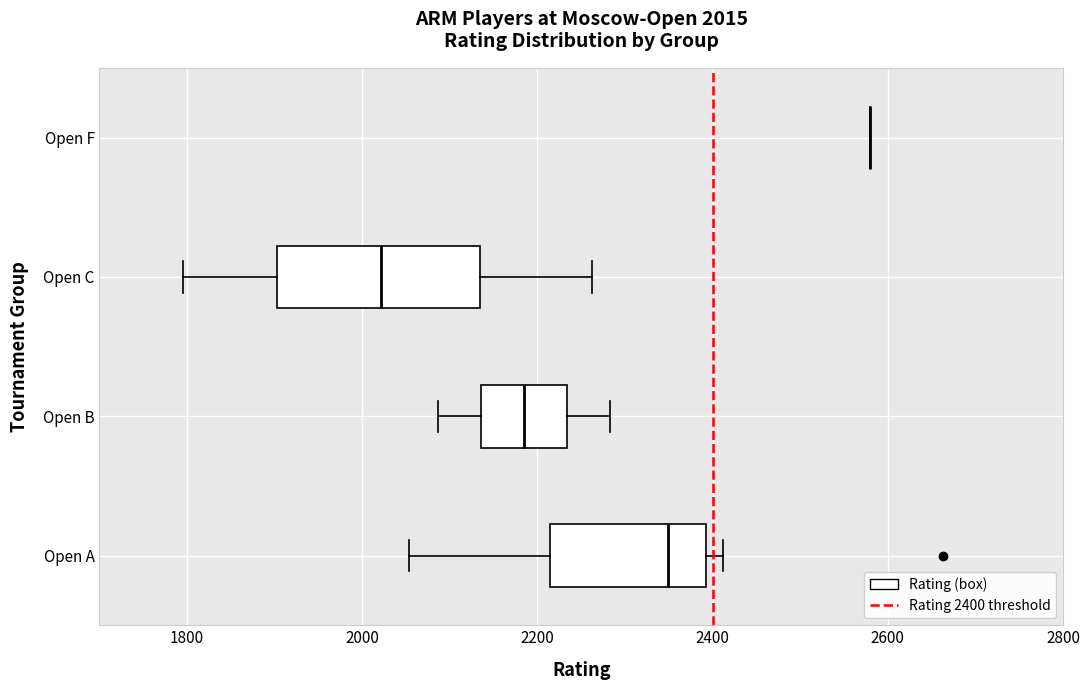

Which box is the widest, from its left edge to its right edge?

Open C